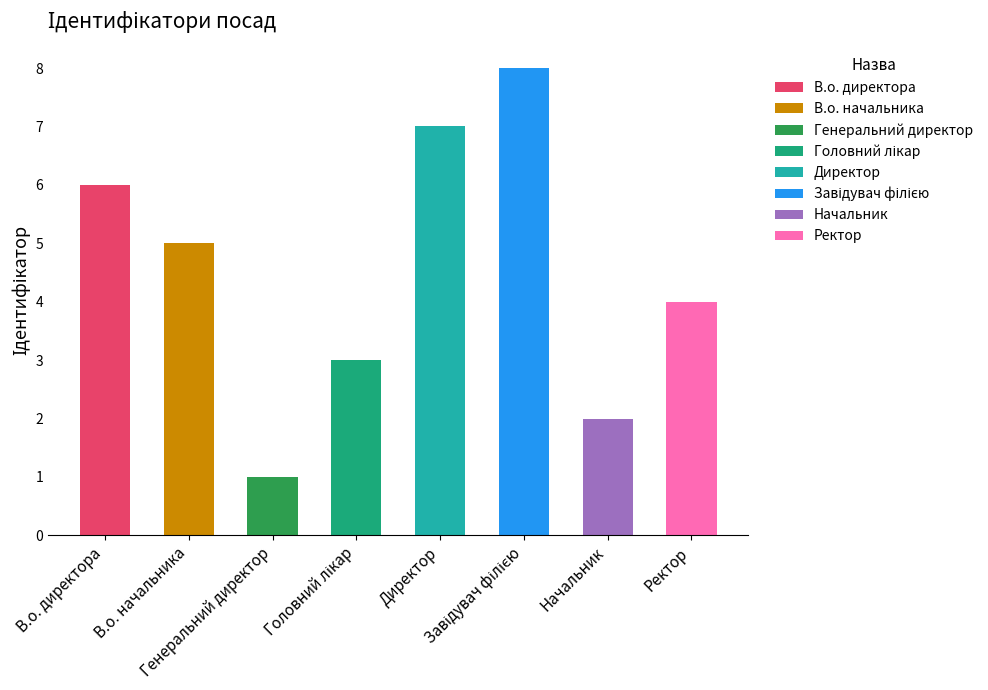

Reading right to left, list all the values displayed in this chart.

4	2	8	7	3	1	5	6